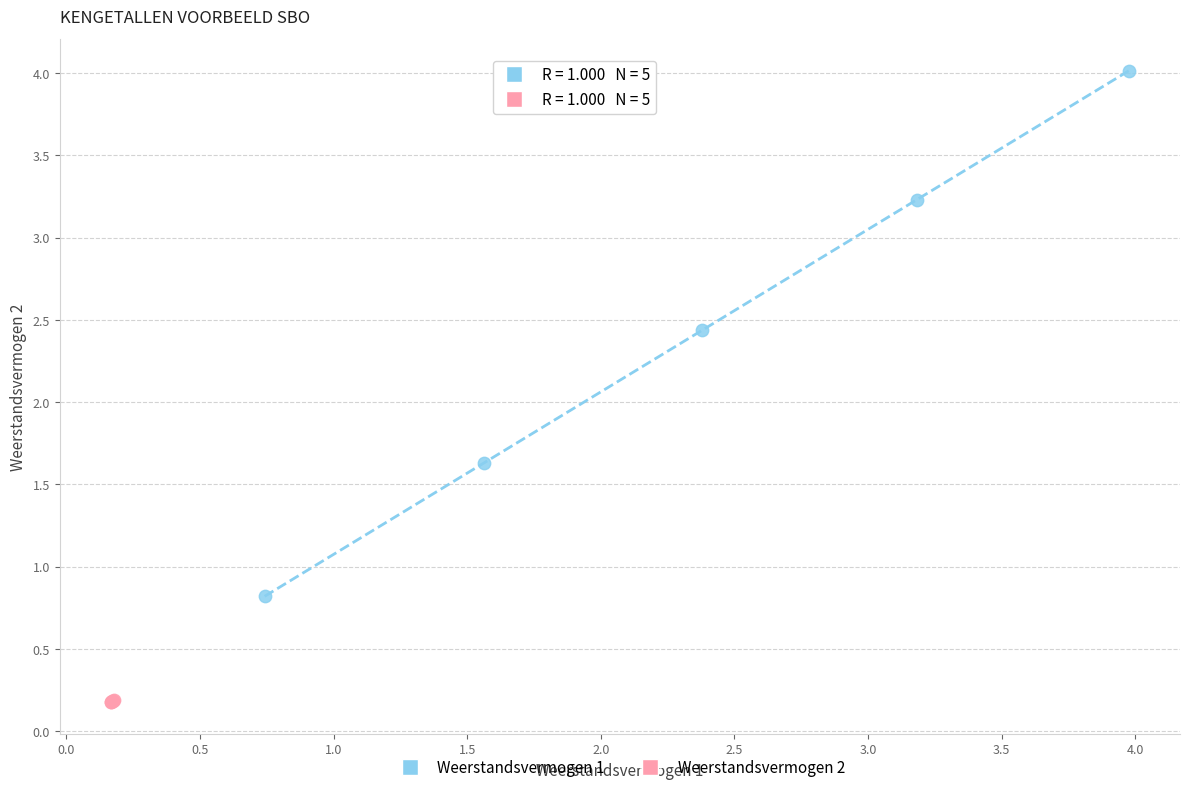

Which series reaches the maximum Y coordinate?

Weerstandsvermogen 1